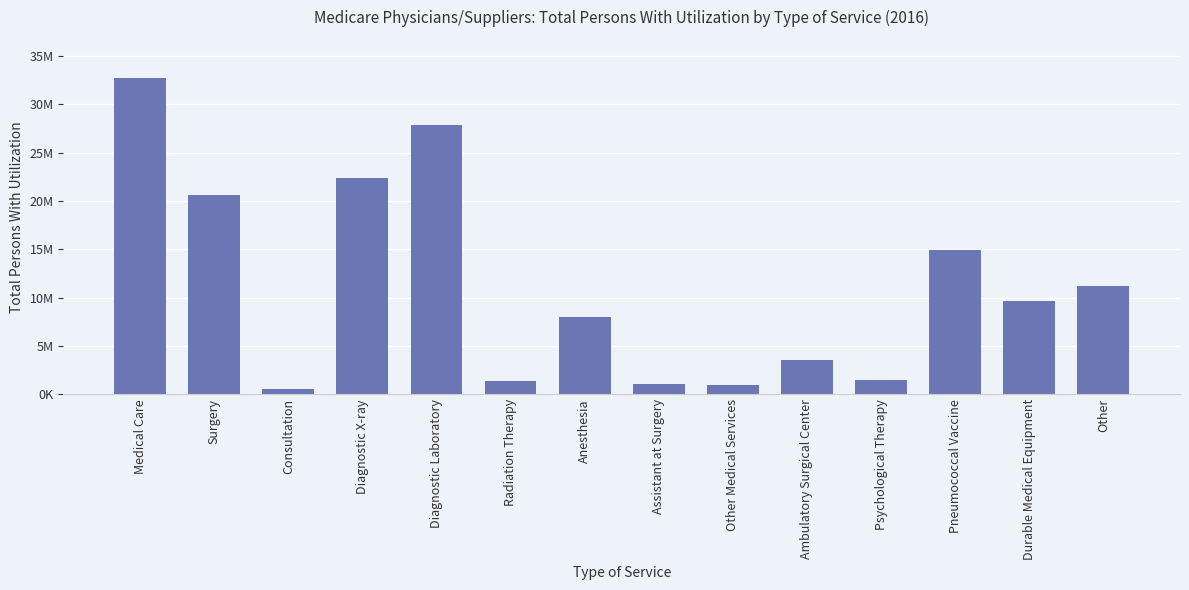

Are the bars horizontal?

No